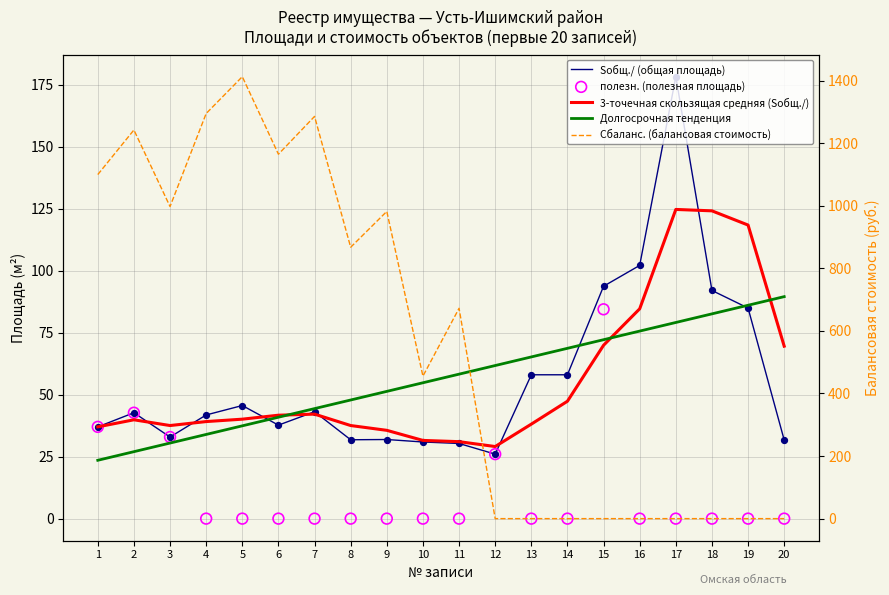

At how many categories does at least one series exceed 749?

9